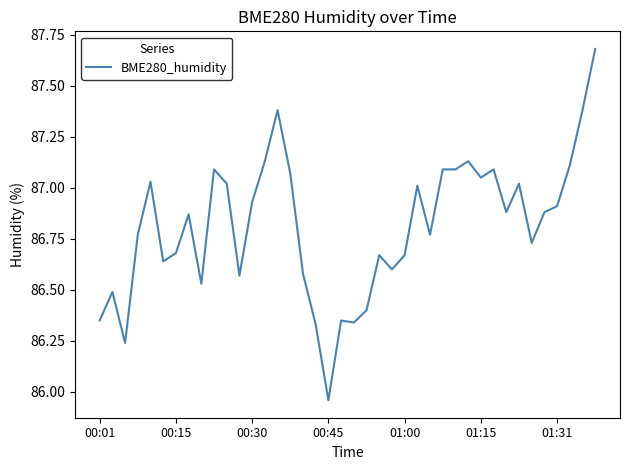

What is the sum of all values?

3472.5